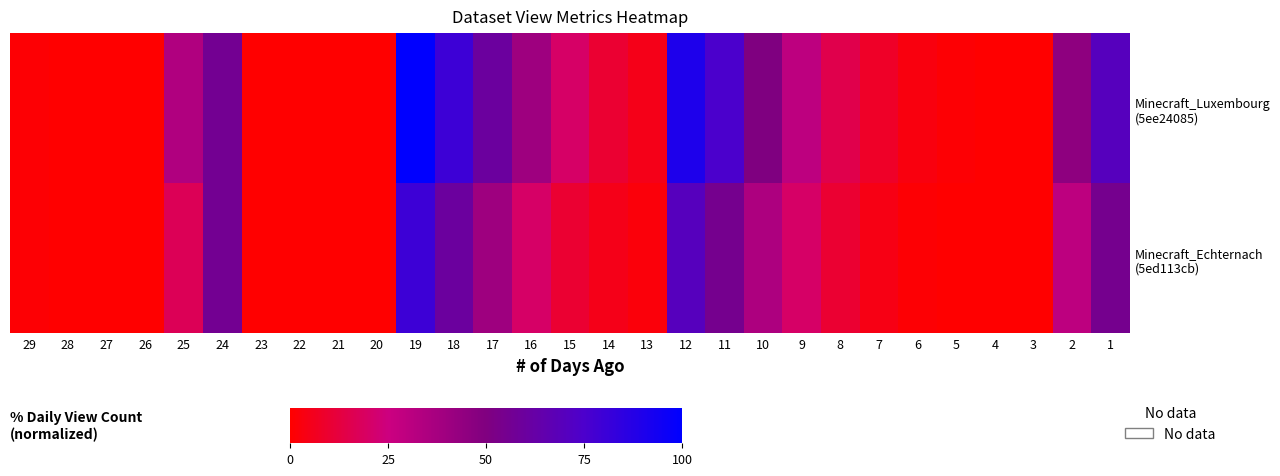

What is the total value across all series at 14?

15